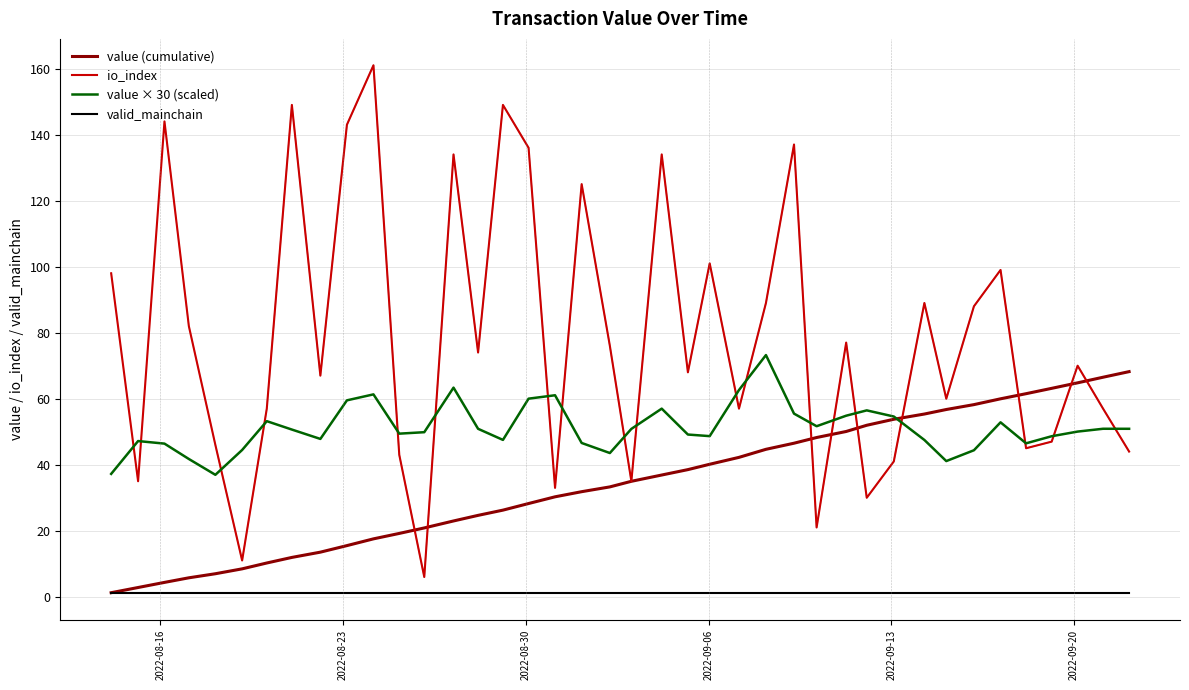

True or false: value × 30 (scaled) and valid_mainchain cross at least once.

False